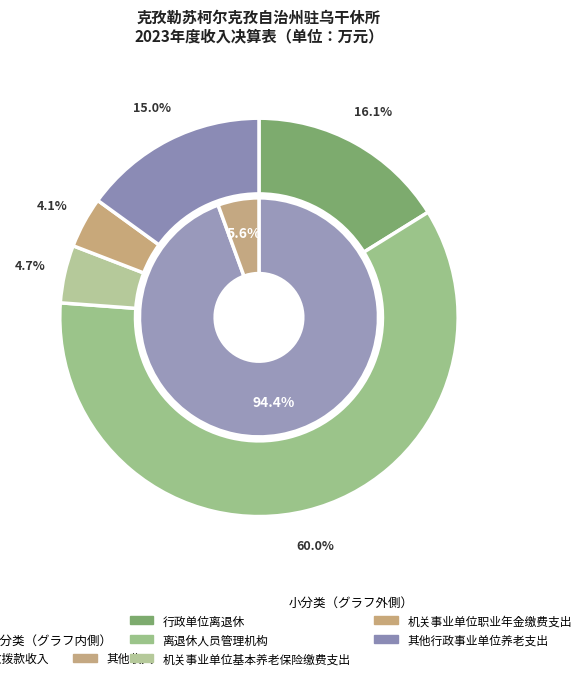

Which slice represents more than half of the pie?

离退休人员管理机构